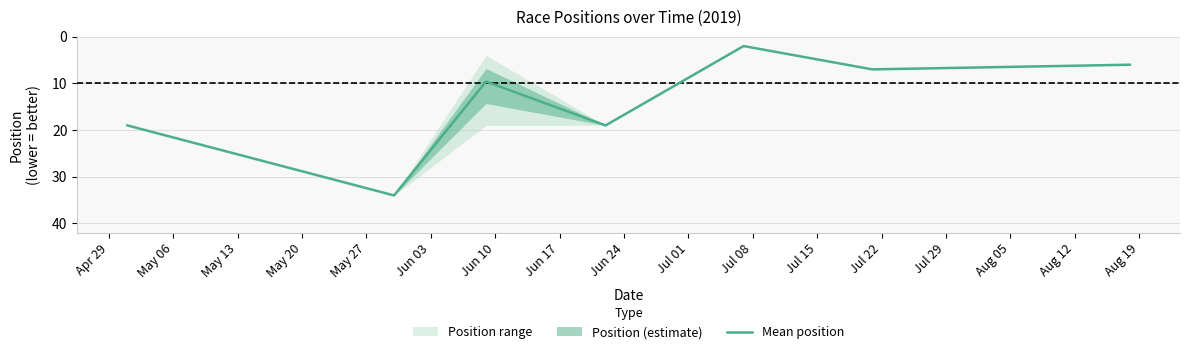

What is the value of the 5th point from the left?

2.0